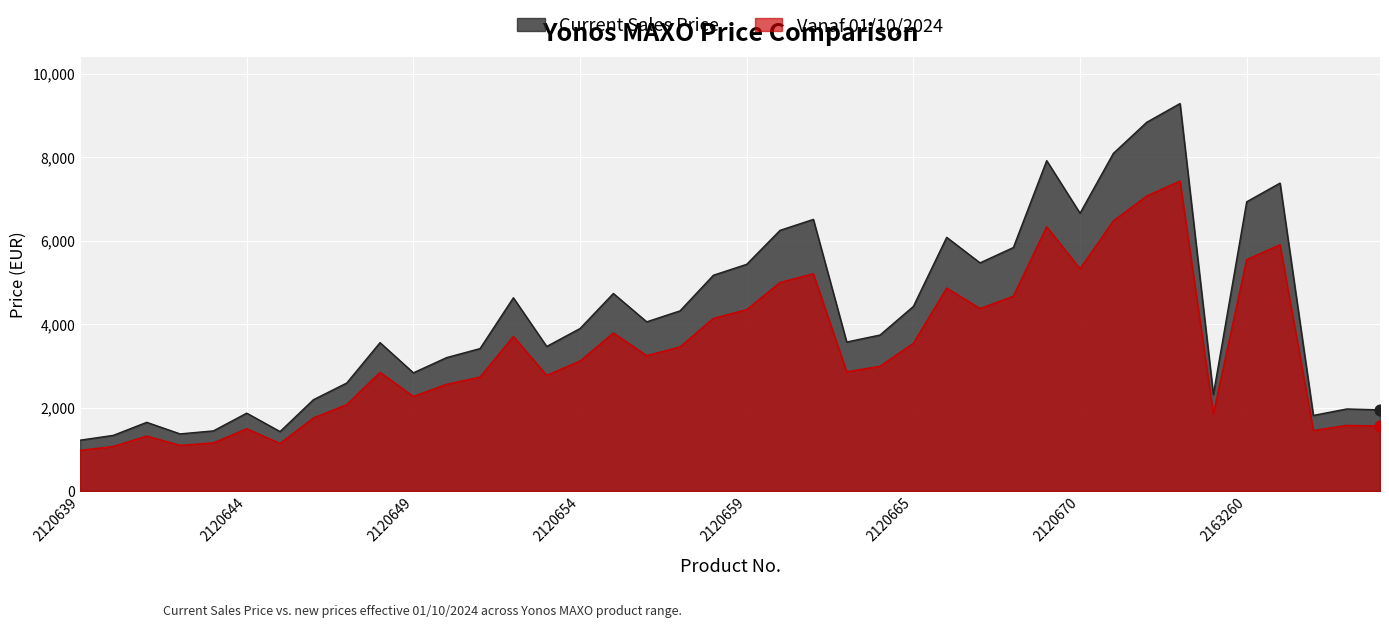

Which series has the widest spread of Y values?

Current Sales Price